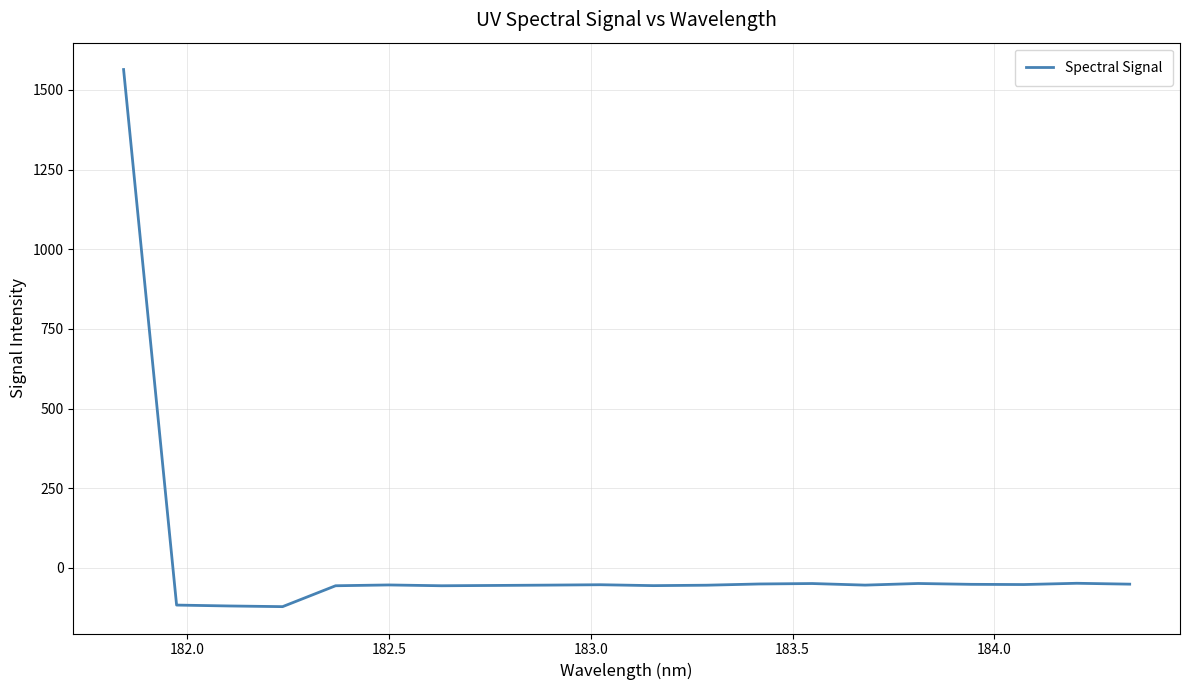

What is the difference between the maximum and minimum values?

1685.2